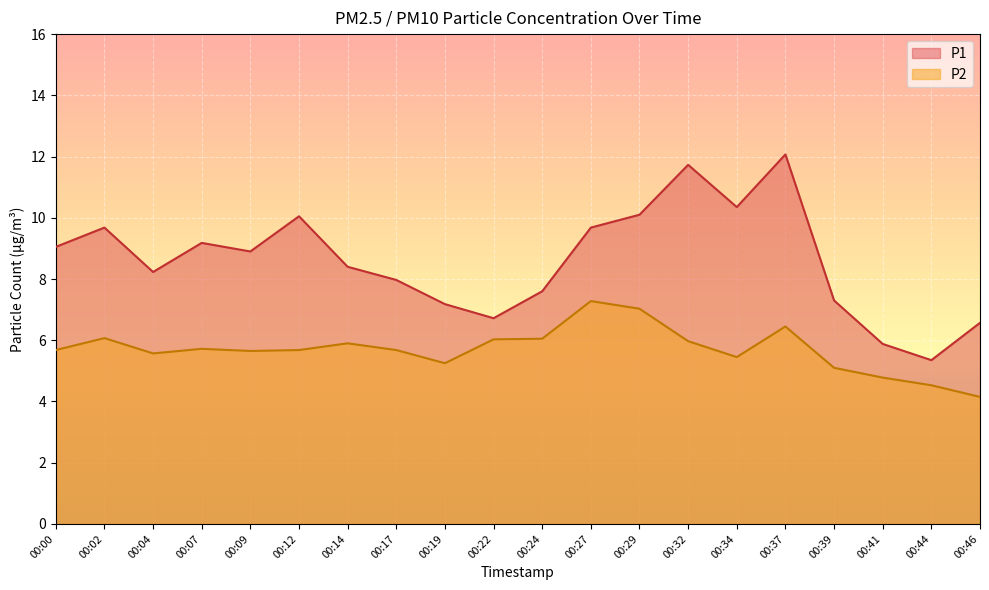

Which series has the widest spread of values?

P1